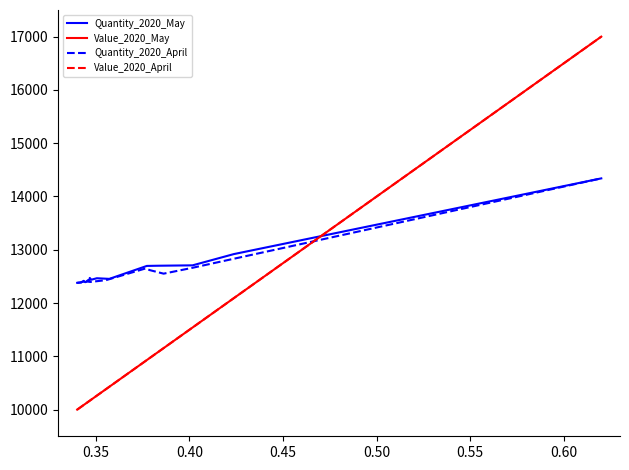

Which series has the widest spread of values?

Value_2020_May